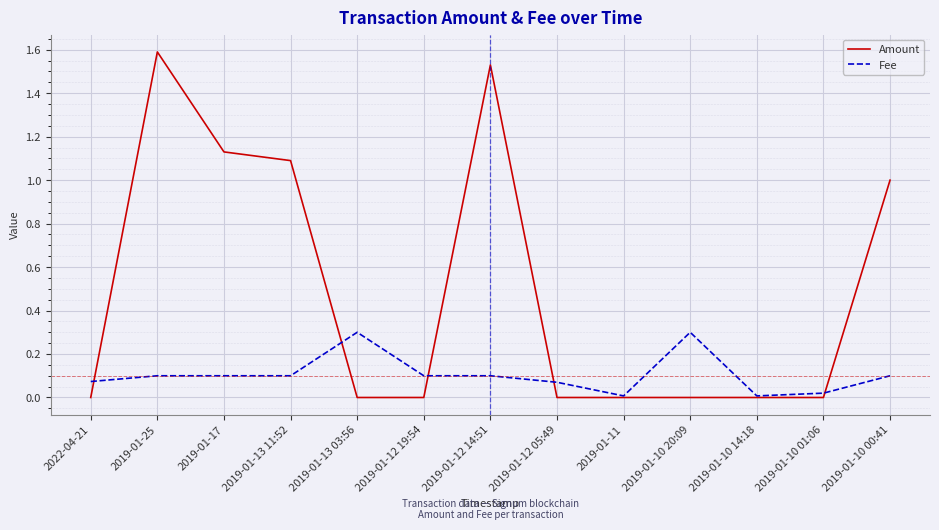

Rank the series at 2019-01-17 from lowest to highest value.

Fee, Amount